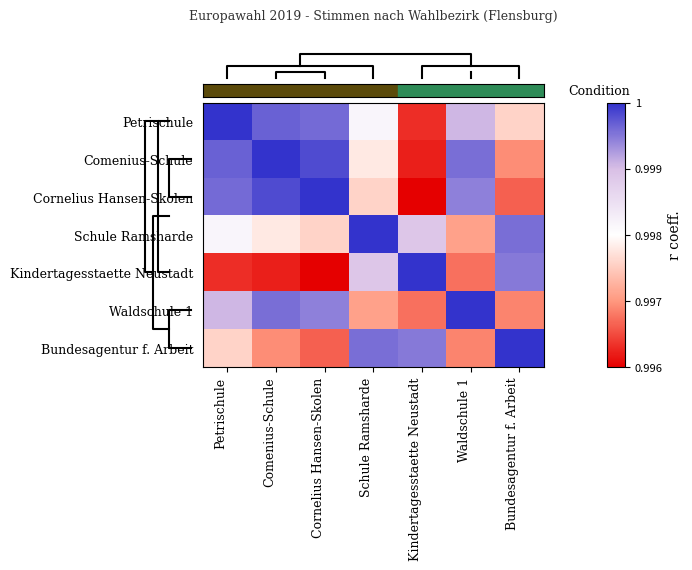

Which has a higher value, Bundesagentur f. Arbeit or Petrischule?

Petrischule